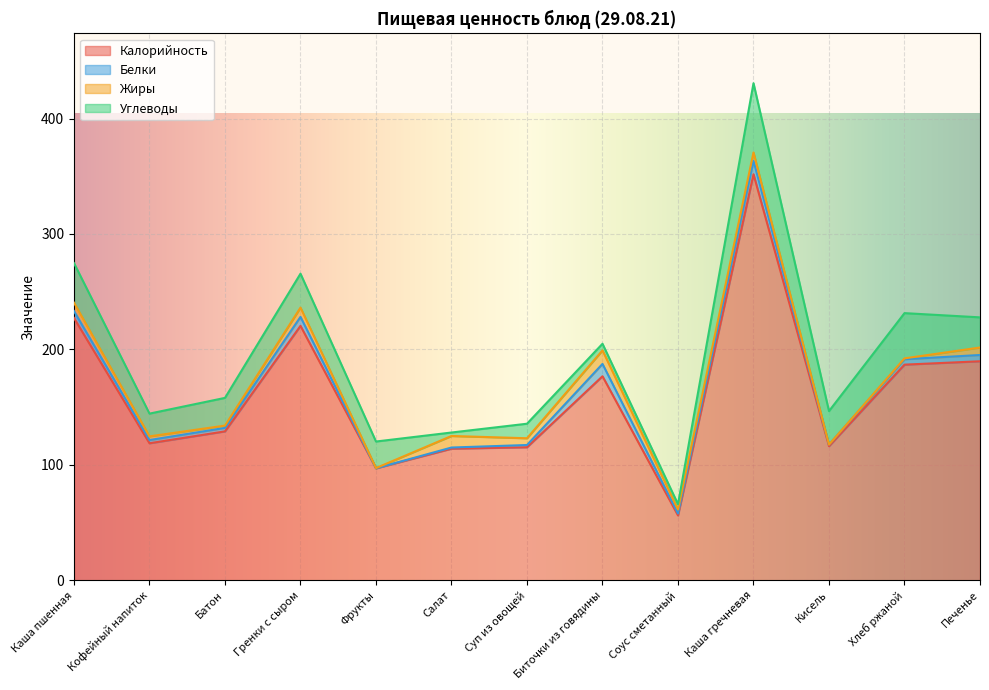

List the labels in order of Жиры value, smallest first.

Кисель, Фрукты, Хлеб ржаной, Батон, Кофейный напиток, Соус сметанный, Суп из овощей, Печенье, Каша гречневая, Каша пшенная, Гренки с сыром, Салат, Биточки из говядины